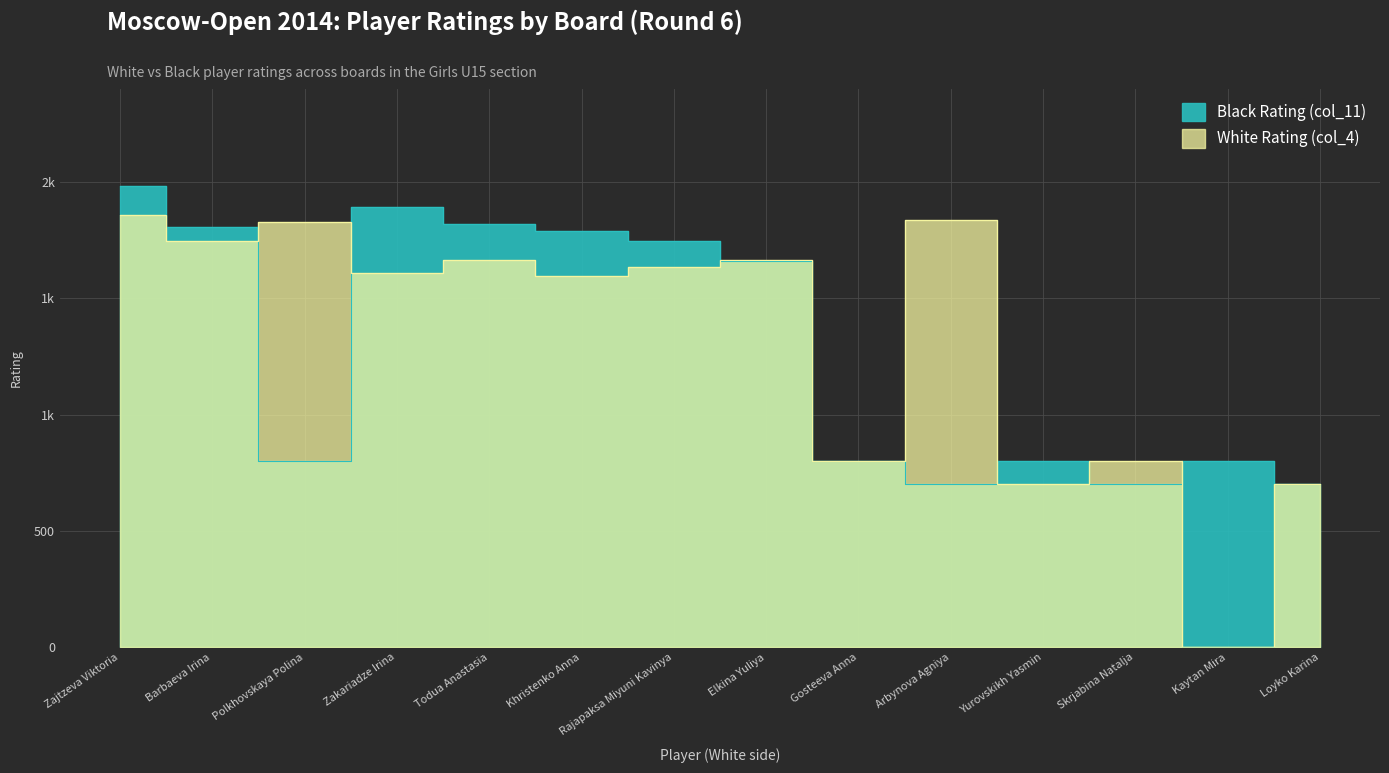

Which category has the highest value in the Black Rating (col_11) series?

Zajtzeva Viktoria